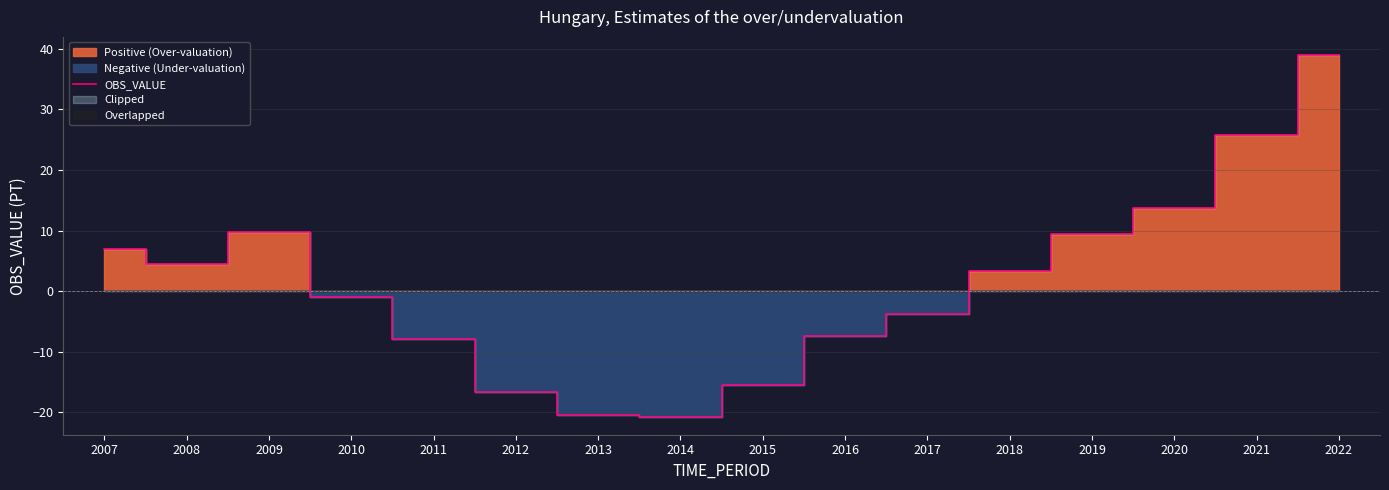

The value at 2020 is 13.8. True or false?

True